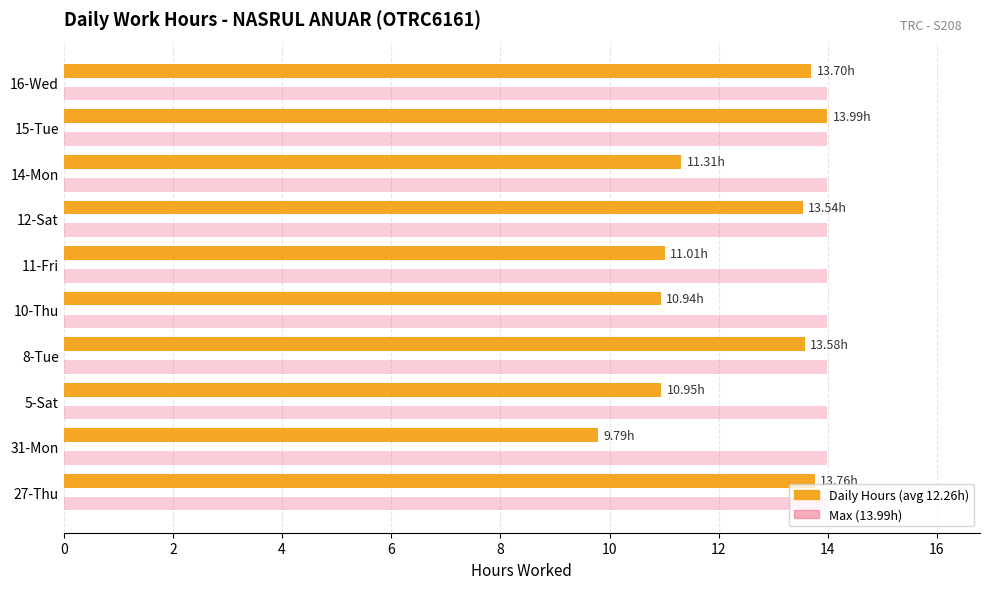

Approximately how many times larger is the value at 14-Mon compared to 10-Thu?

1.0